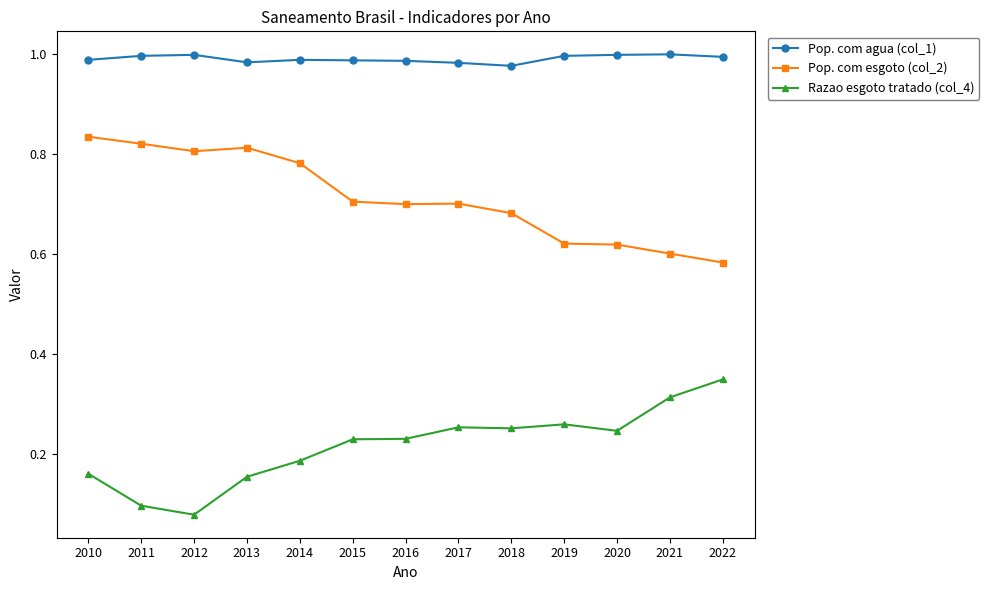

The value of Pop. com esgoto (col_2) at 2018 is 0.3. True or false?

False